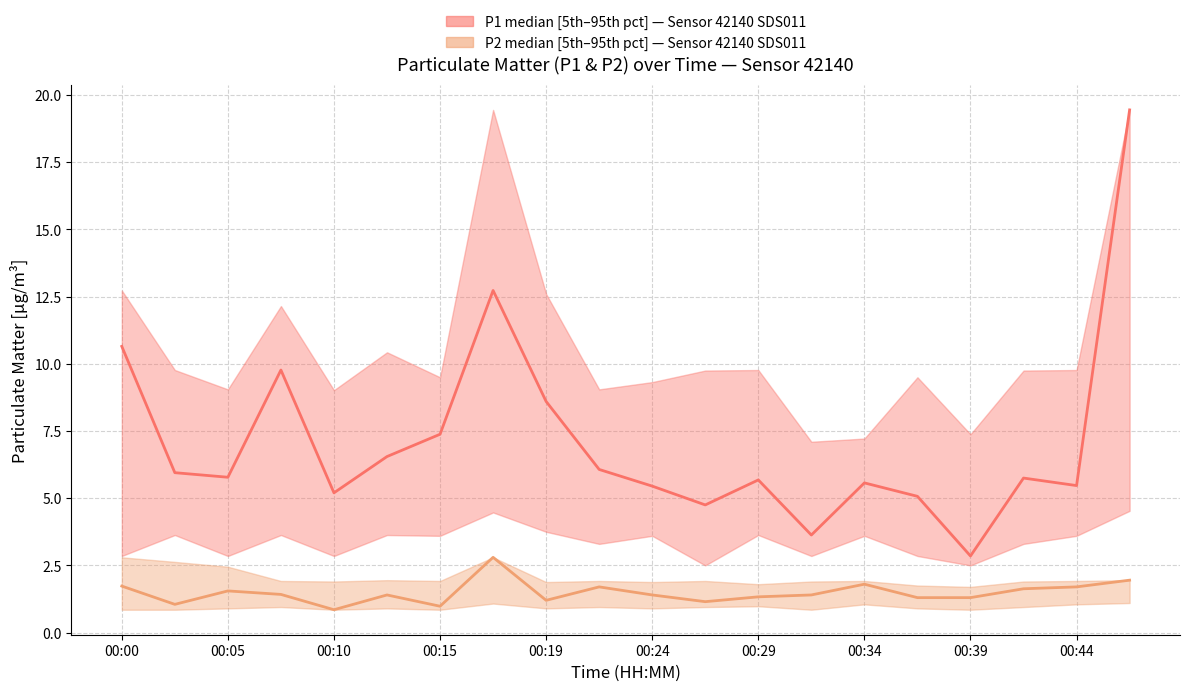

Rank the series by their average value, from lowest to highest.

P2 median, P1 median